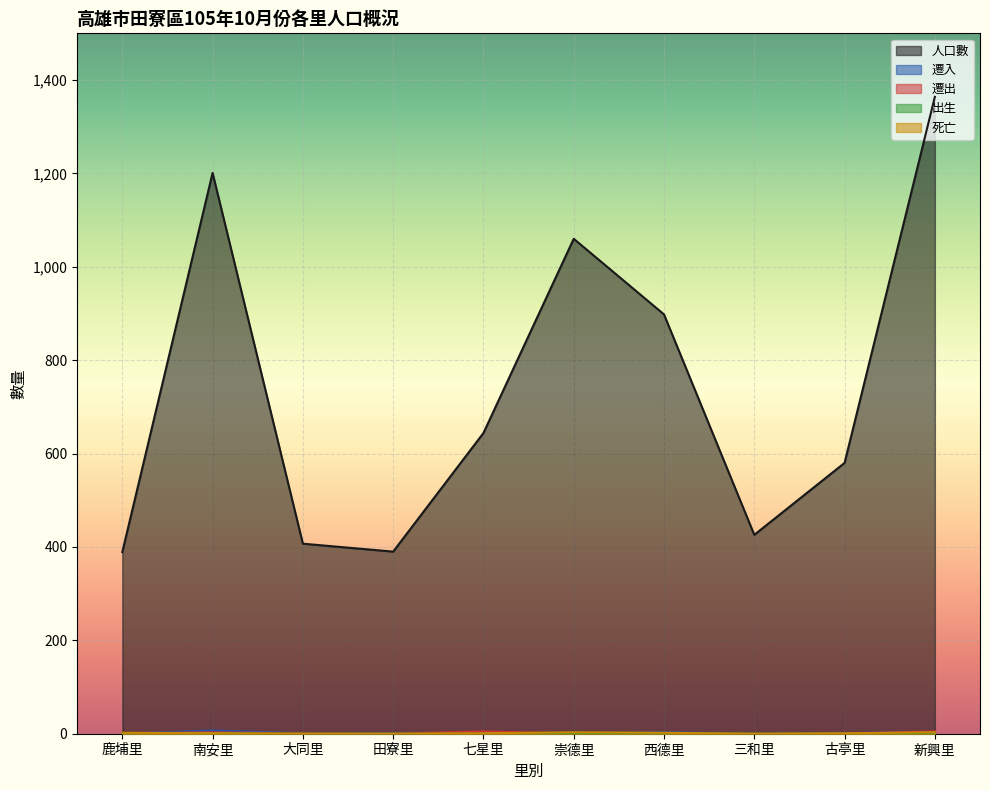

Reading left to right, extract all data points from this chart.

人口數: 鹿埔里=389	南安里=1201	大同里=407	田寮里=390	七星里=644	崇德里=1060	西德里=898	三和里=426	古亭里=580	新興里=1364
遷入: 鹿埔里=0	南安里=7	大同里=1	田寮里=1	七星里=1	崇德里=0	西德里=3	三和里=0	古亭里=1	新興里=4
遷出: 鹿埔里=1	南安里=3	大同里=1	田寮里=0	七星里=5	崇德里=0	西德里=0	三和里=0	古亭里=0	新興里=5
出生: 鹿埔里=0	南安里=1	大同里=0	田寮里=0	七星里=0	崇德里=1	西德里=1	三和里=0	古亭里=0	新興里=2
死亡: 鹿埔里=2	南安里=1	大同里=0	田寮里=0	七星里=1	崇德里=3	西德里=2	三和里=0	古亭里=1	新興里=3